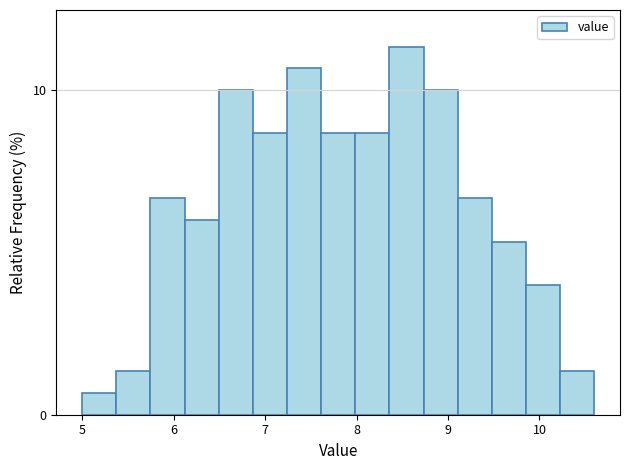

Read against the x-axis, roughly where is the centre of the tallest bar?

8.5